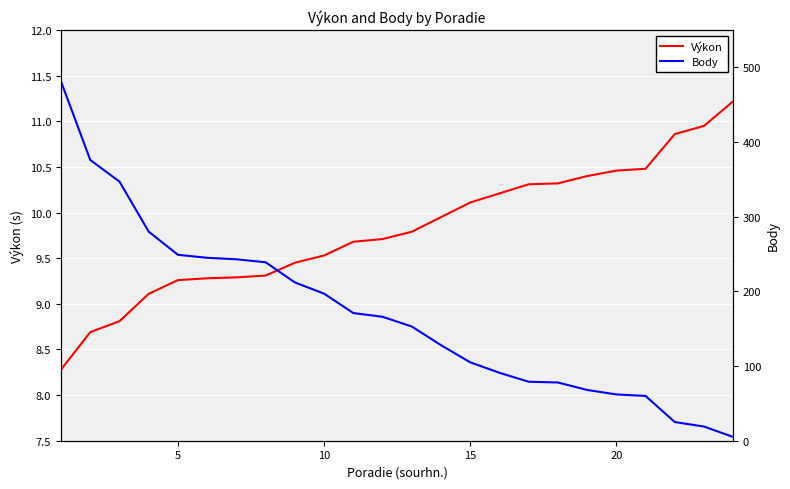

What is the sum of all Body values?

4079.0